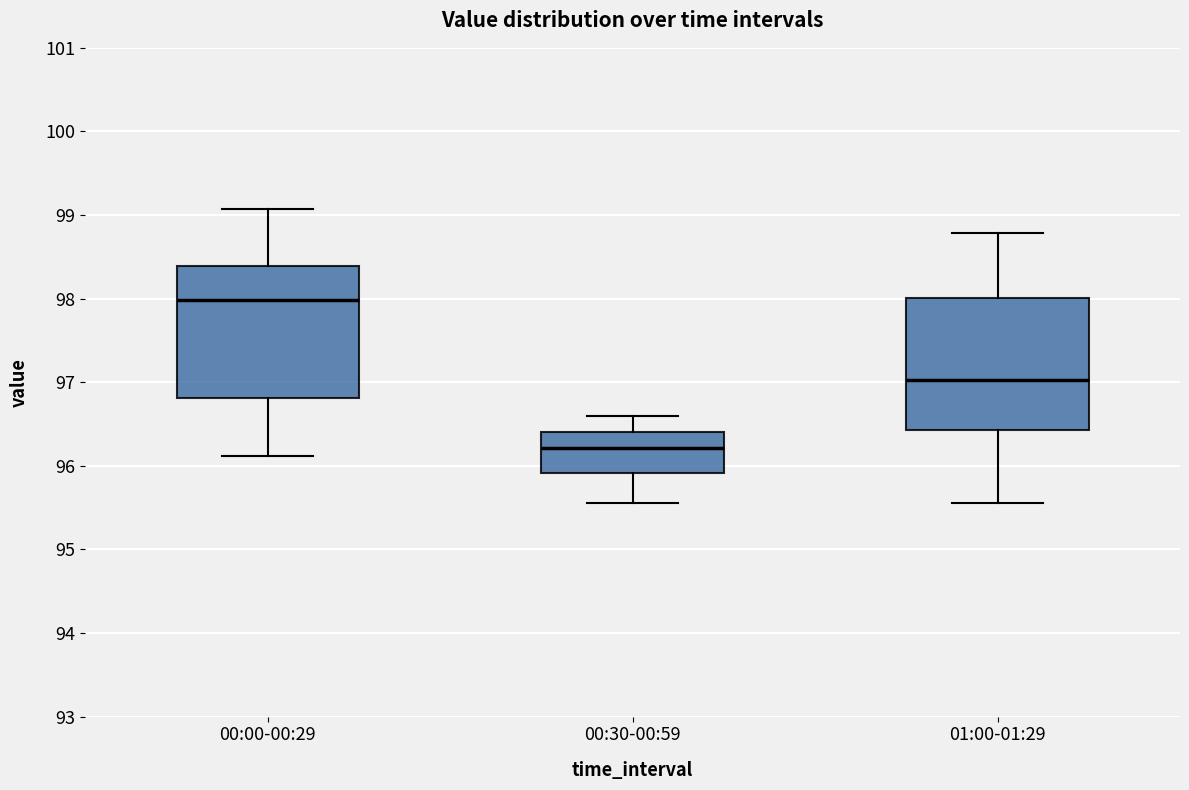

Which box's median line is the lowest?

00:30-00:59